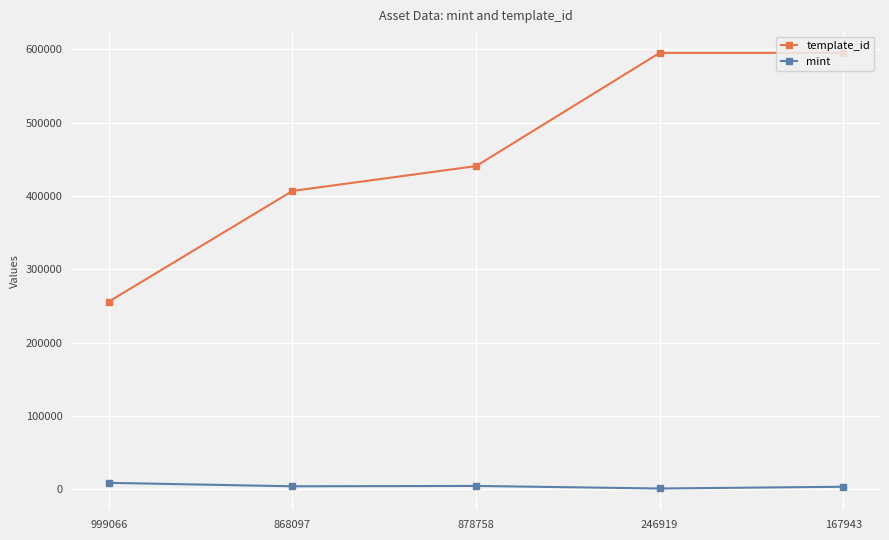

How many series are shown in this chart?

2